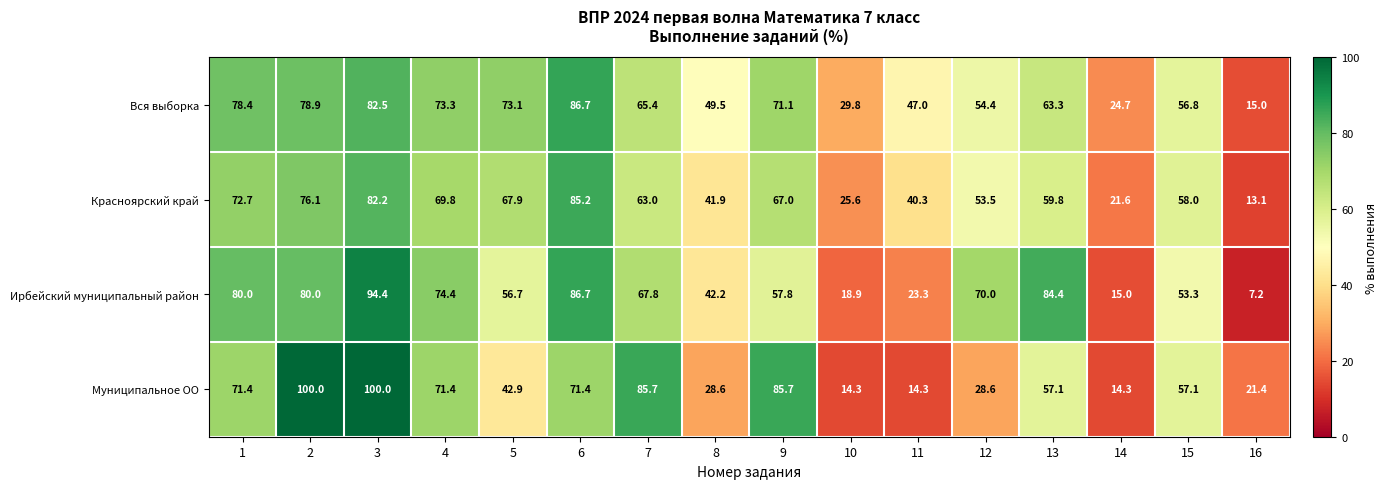

Is it true that Красноярский край equals 13.1 at 16?

True